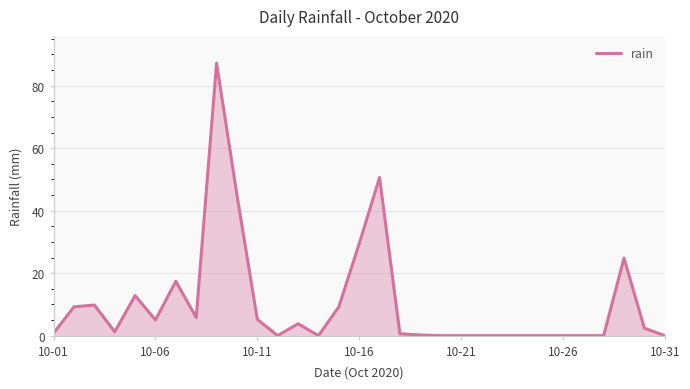

What is the difference between the maximum and minimum values?

87.2